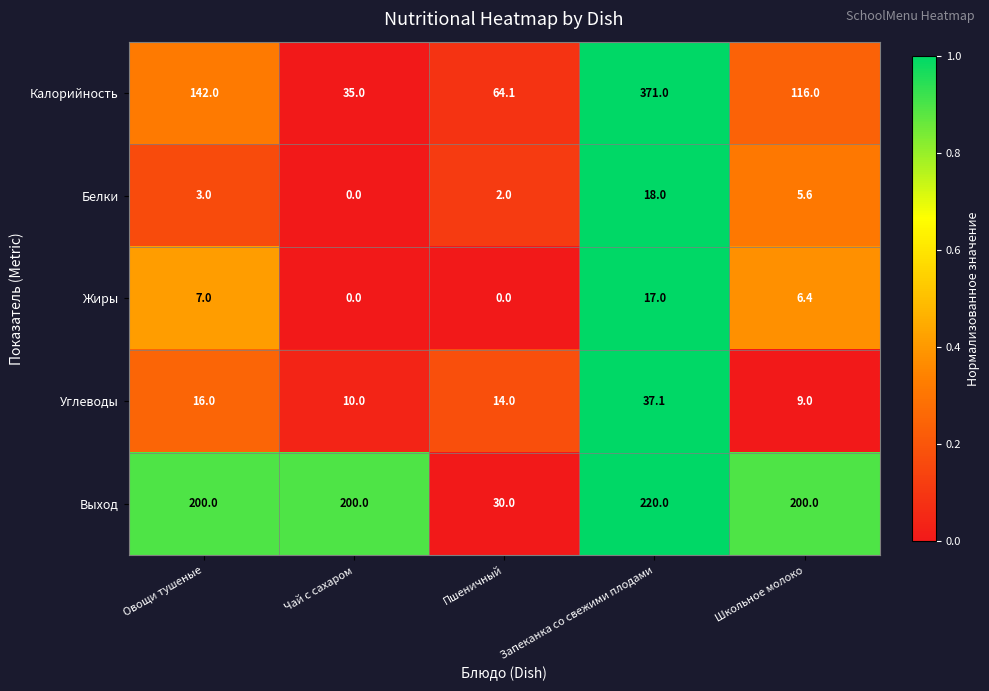

Is the value of Углеводы at Запеканка со свежими плодами greater than the value of Калорийность at Чай с сахаром?

Yes